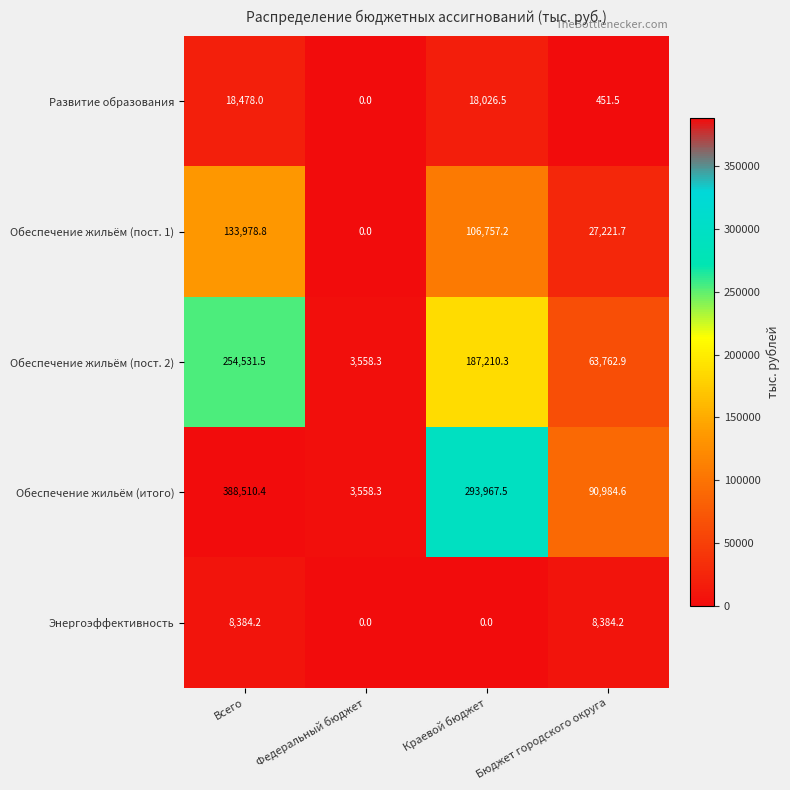

What value does the Обеспечение жильём (пост. 2) series have at Всего?

254531.5